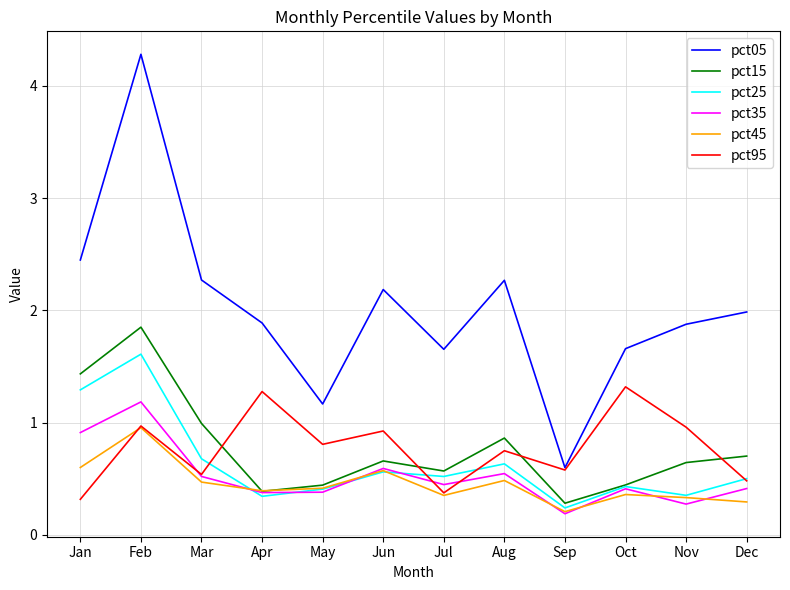

Is it true that pct45 equals 0.2 at May?

False